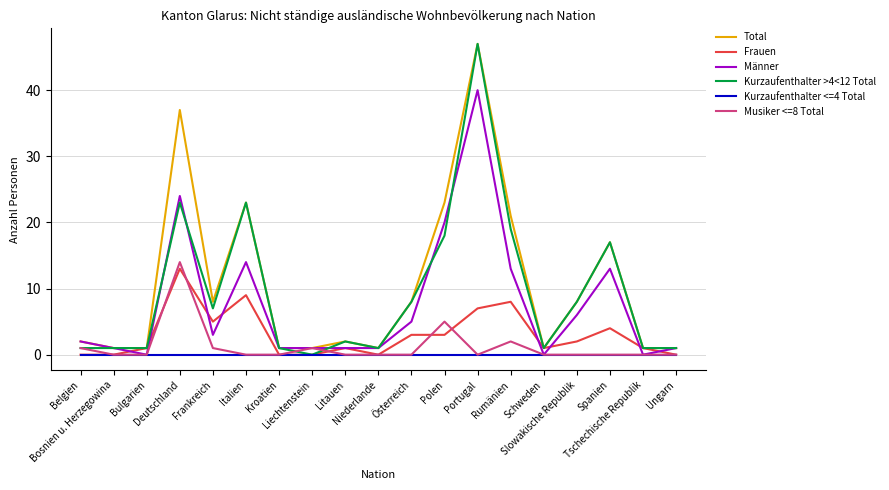

How many series are shown in this chart?

6